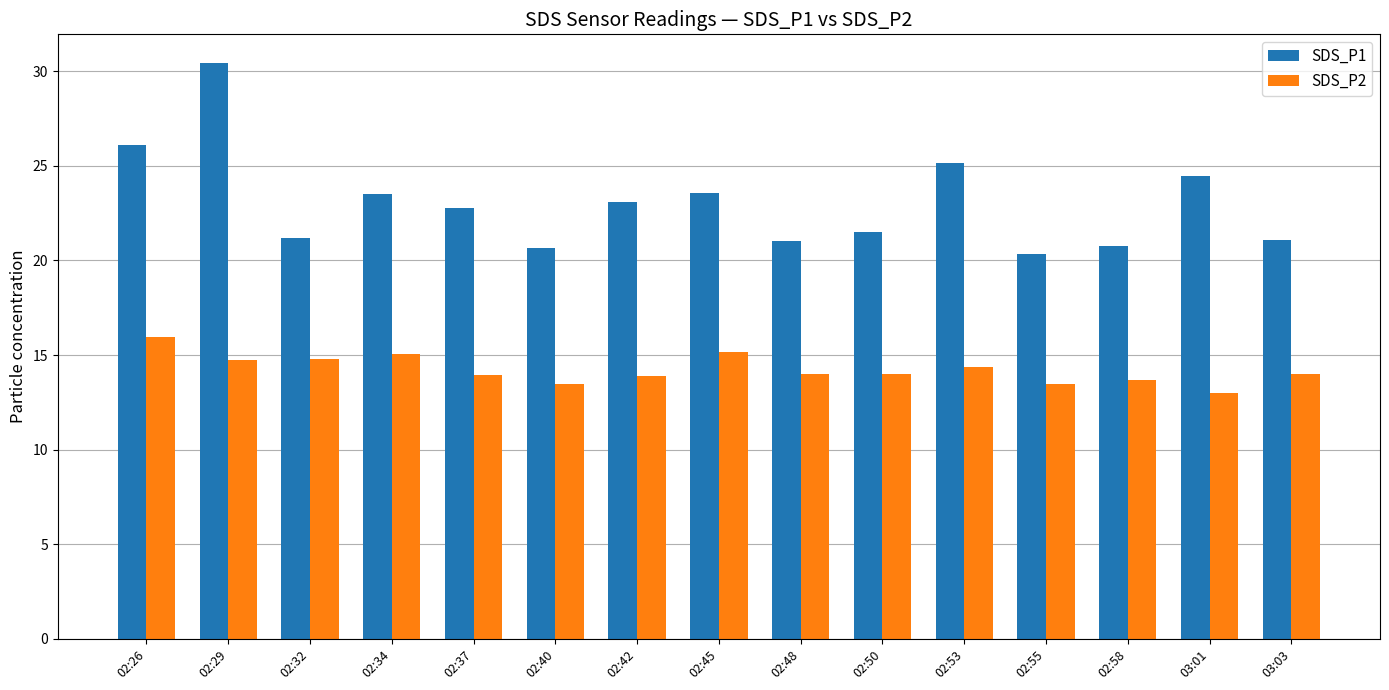

Are the bars horizontal?

No